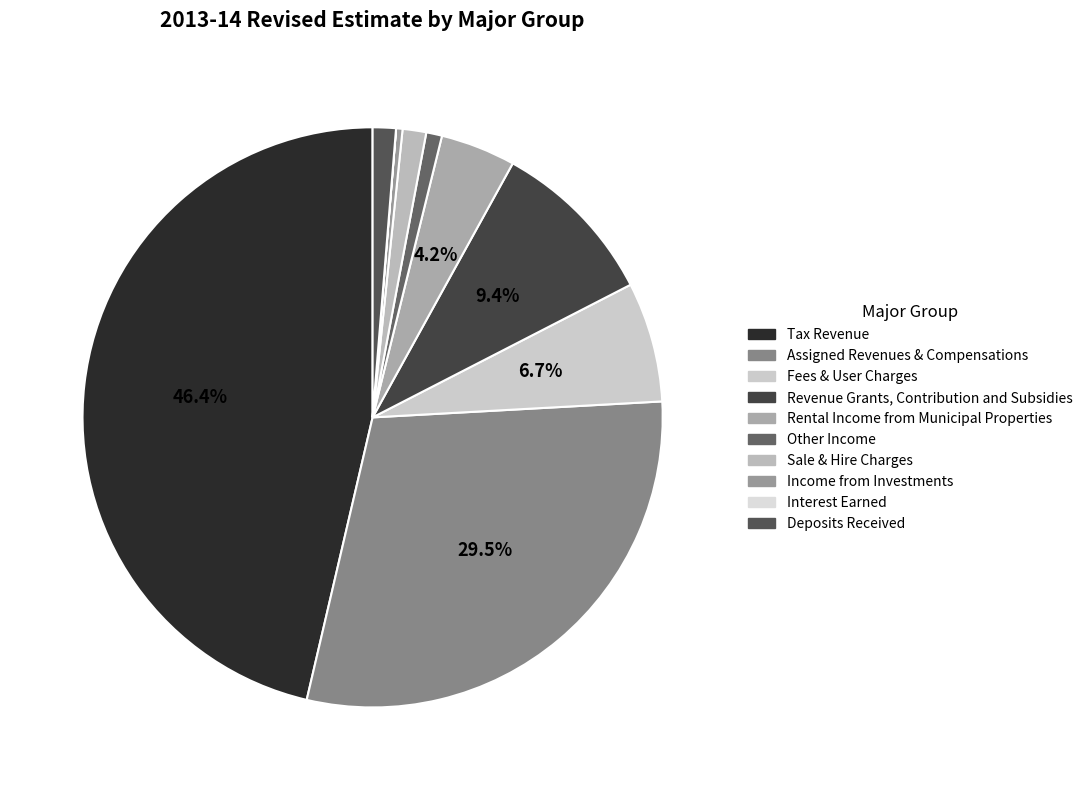

How many segments does this pie chart have?

10